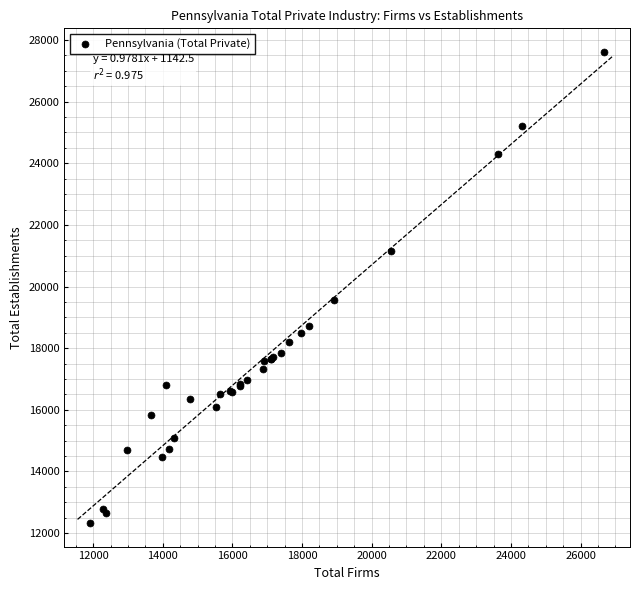

What Y value in the scatter plot is closest to 19971?

19550